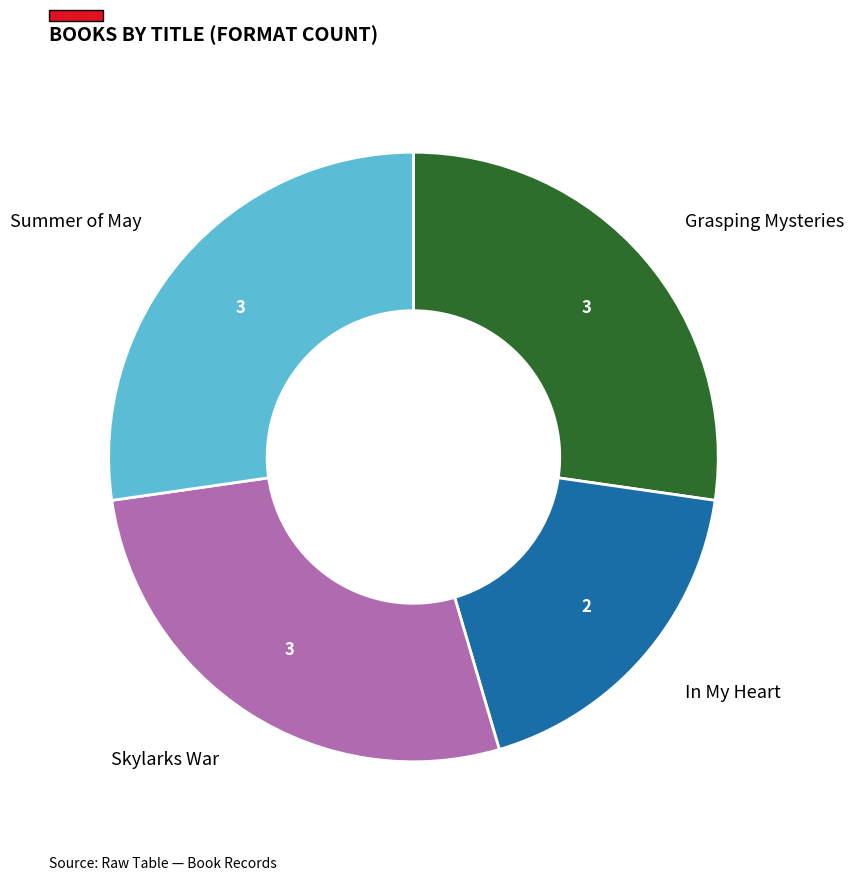

Is there any slice that represents more than half of the pie?

No